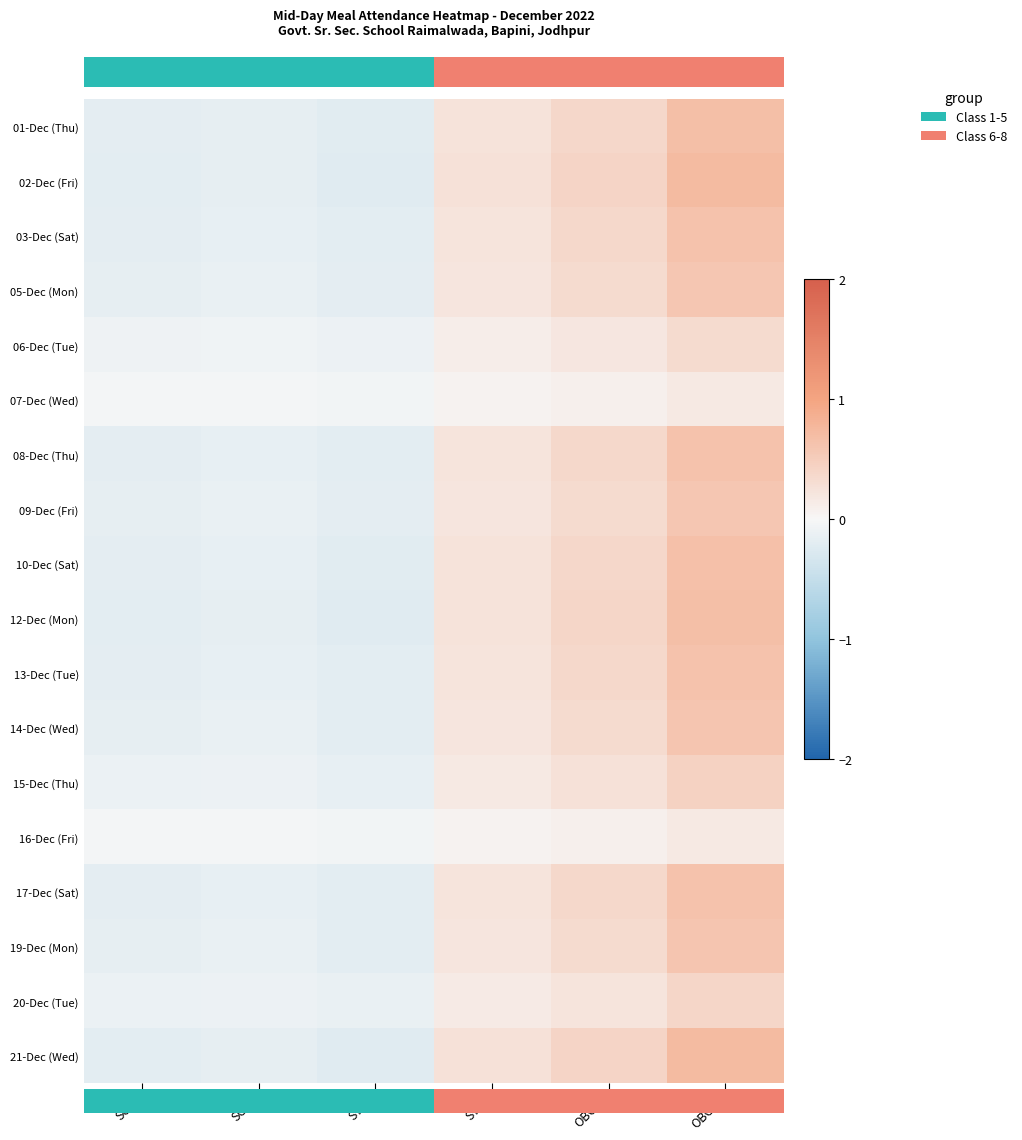

What is the maximum value shown in the chart?

1.0